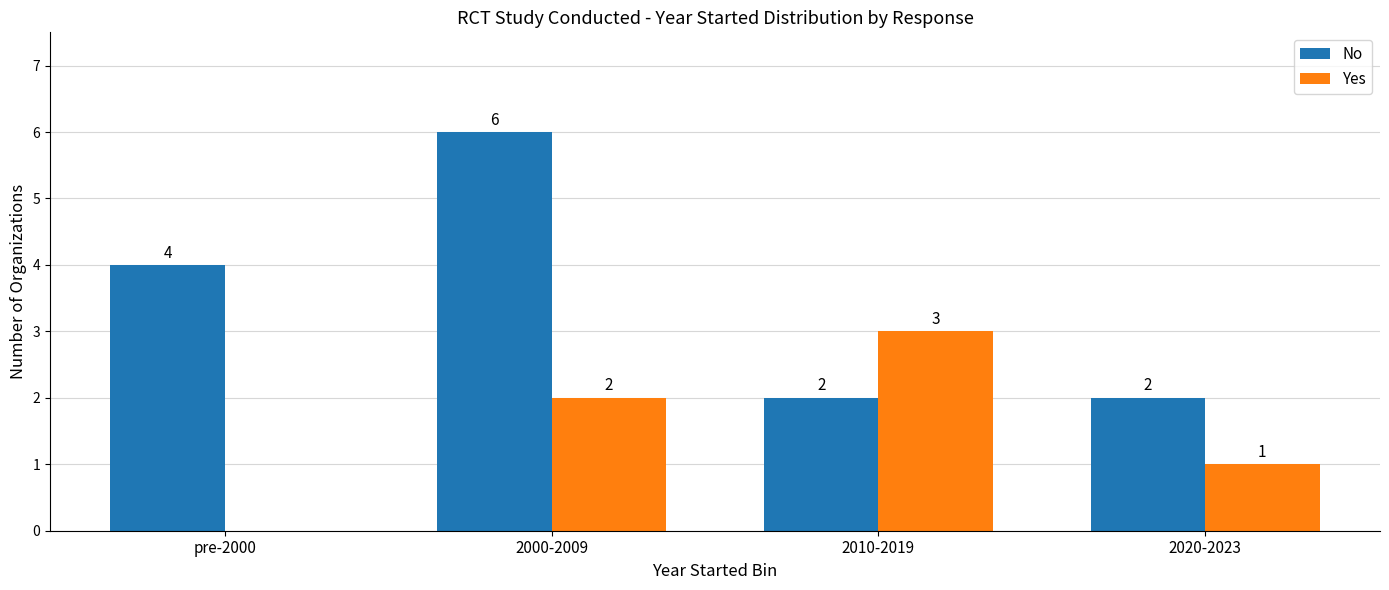

Reading left to right, what are all the values shown in this chart?

No: pre-2000=4	2000-2009=6	2010-2019=2	2020-2023=2
Yes: pre-2000=0	2000-2009=2	2010-2019=3	2020-2023=1